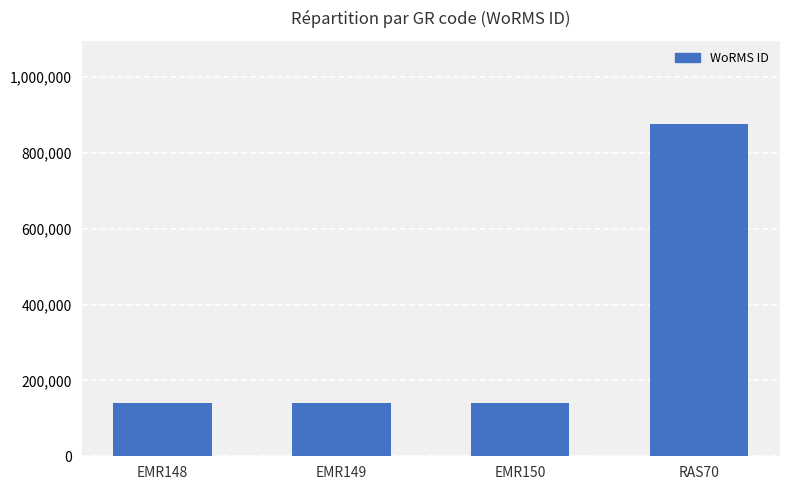

Are the bars horizontal?

No